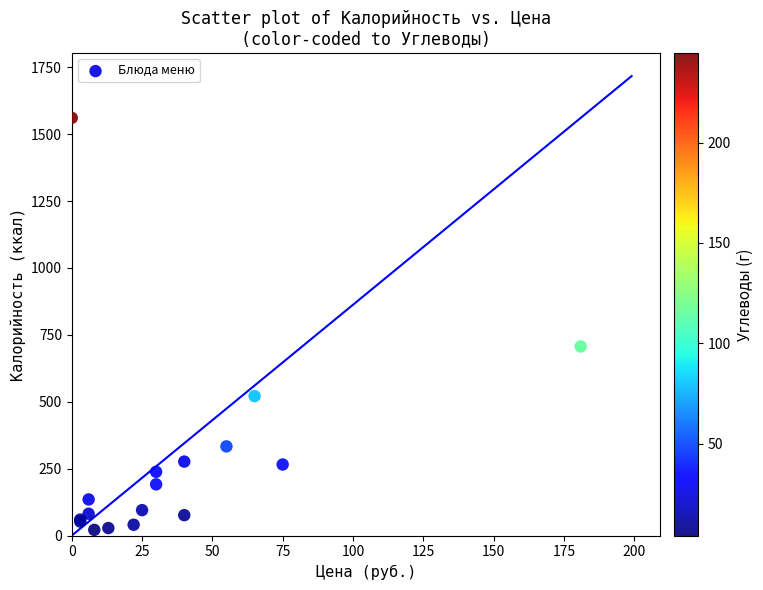

What Y value in the scatter plot is closest to 791?

706.8